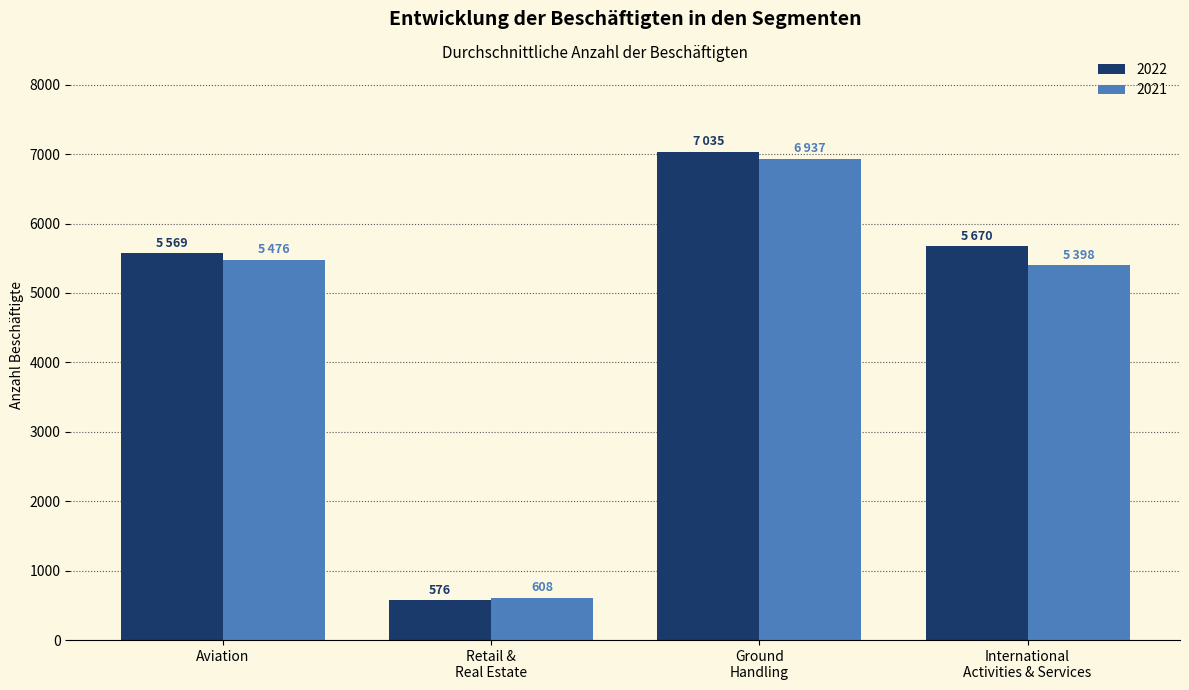

What is the sum of all 2022 values?

18850